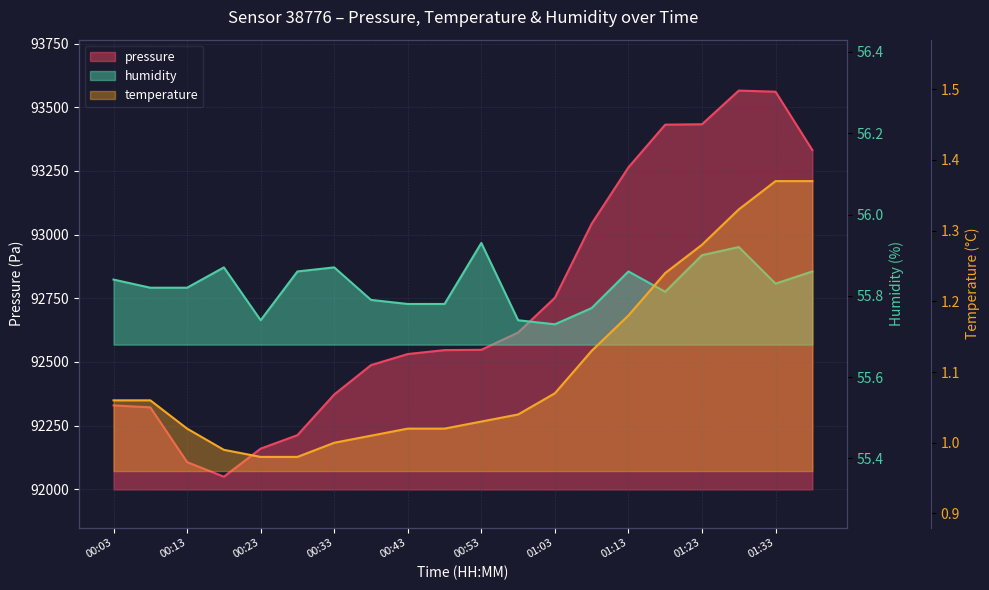

Where is temperature nearest to the value 1?

00:33